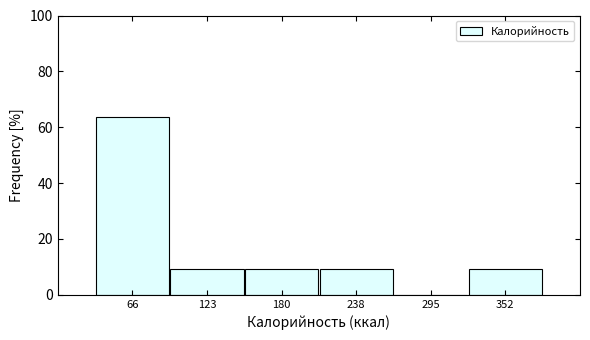

Reading left to right, transcribe this chart: for each bar, give the range it covers on the x-axis and its height. Neither the bar edges nor the heights are printed on the chart, so give them approximately, as read against the axes.

40 to 90: 64
90 to 150: 10
150 to 210: 10
210 to 270: 10
270 to 320: 0
320 to 380: 10